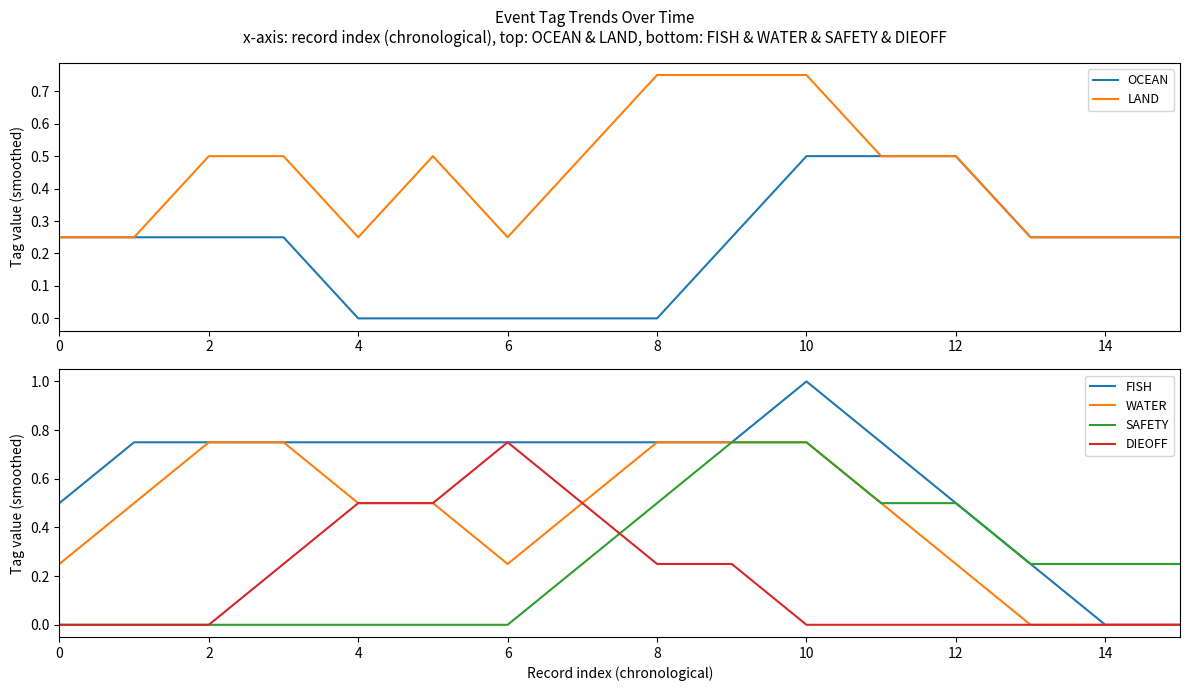

True or false: WATER has a value of 0.4 at 8.

False